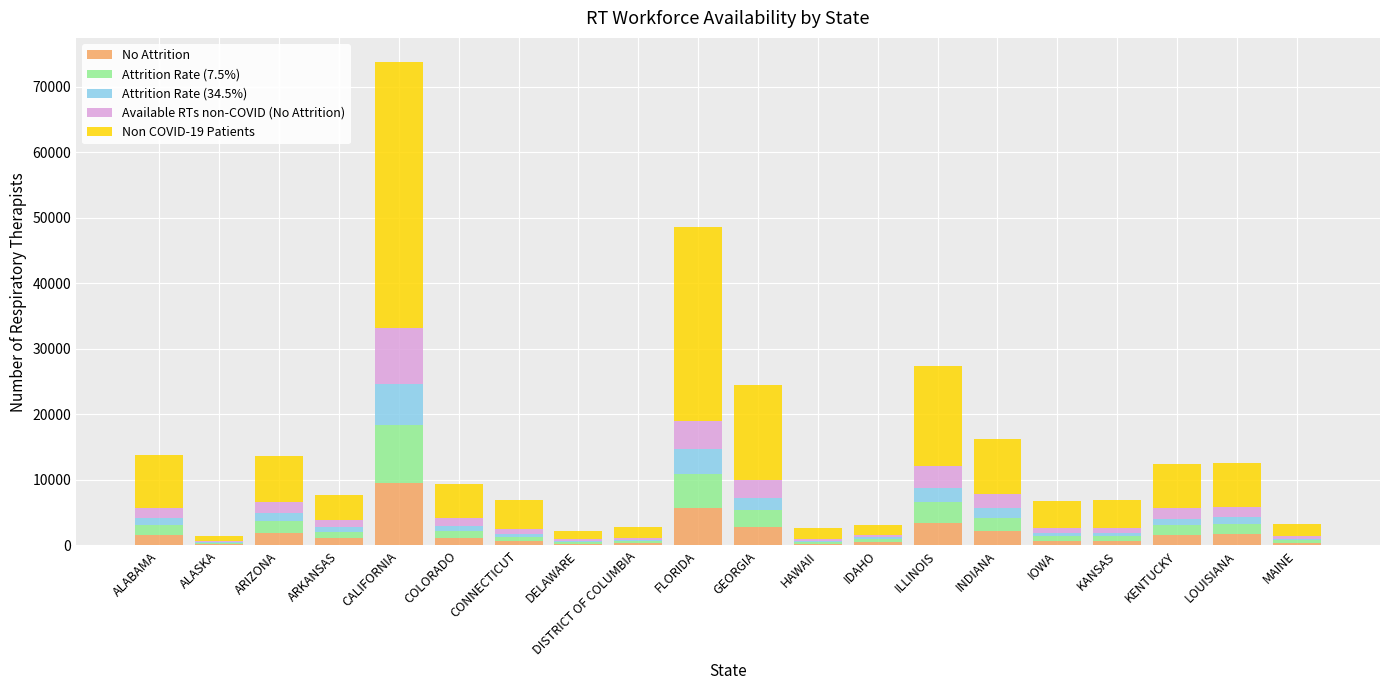

True or false: No Attrition has a value of 1604.0 at ALABAMA.

True